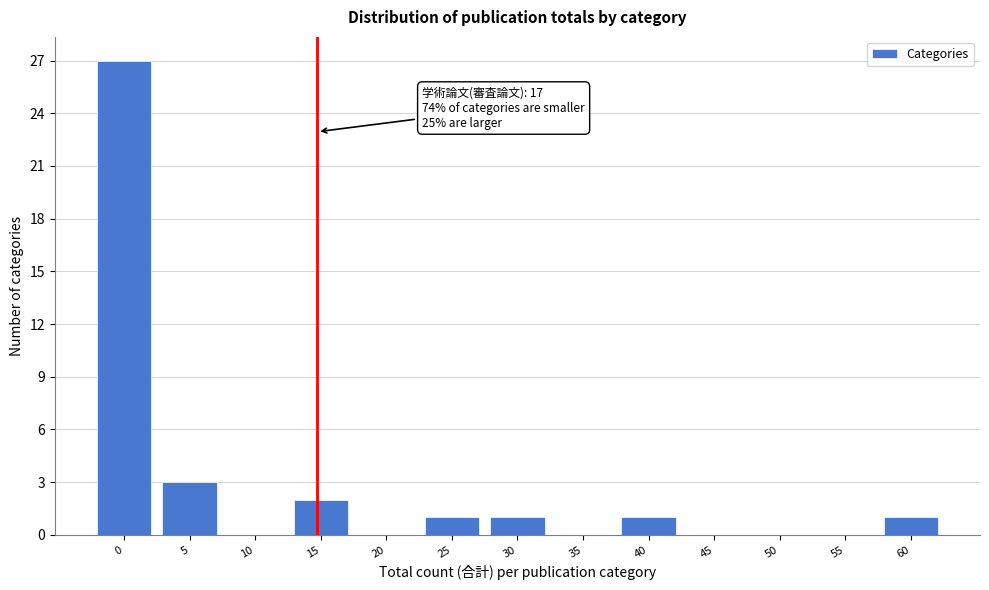

Reading left to right, list all the values displayed in this chart.

0=27	5=3	10=0	15=2	20=0	25=1	30=1	35=0	40=1	45=0	50=0	55=0	60=1